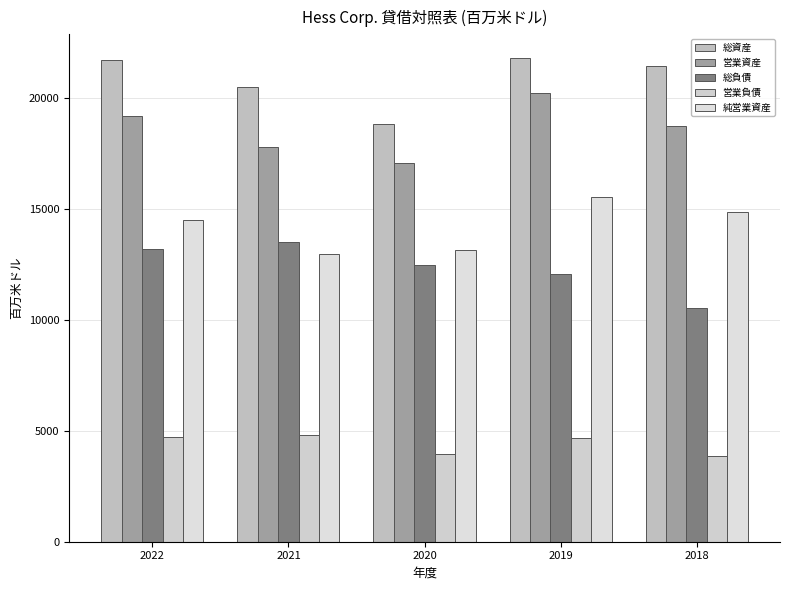

Which category has the highest value across all series?

2019